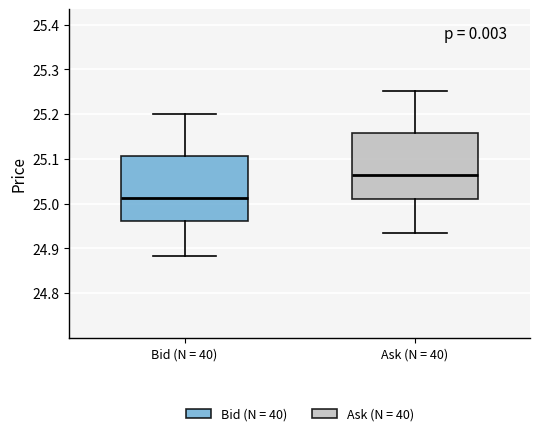

Where does the upper whisker of the box for Bid (N = 40) end on the y-axis? The values are not printed on the chart, so give them approximately, as read against the axis.

25.20